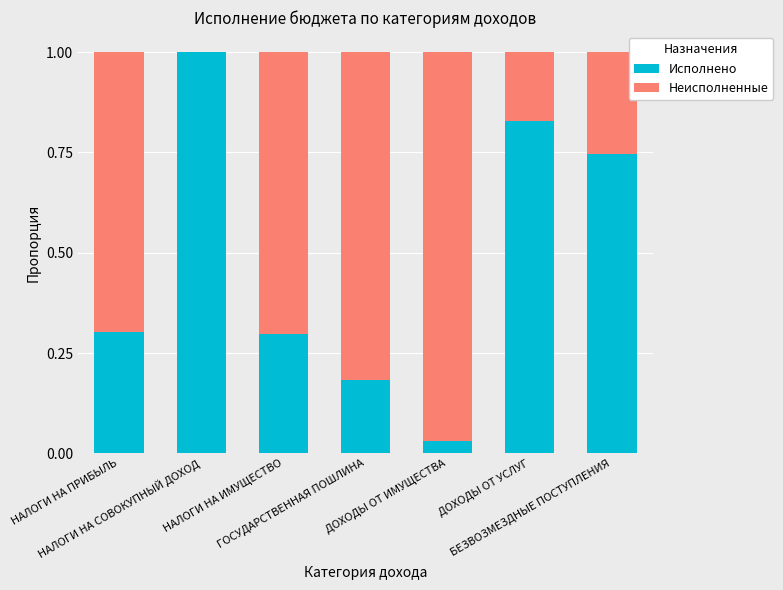

What is the sum of all Неисполненные values?

3.6